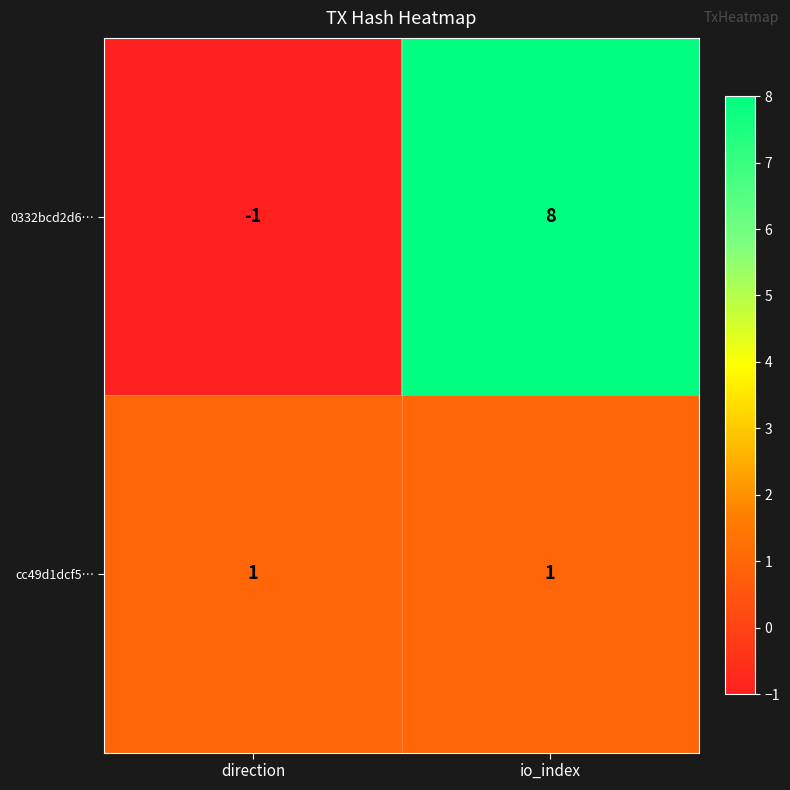

Which series changed the most between direction and io_index?

0332bcd2d6…